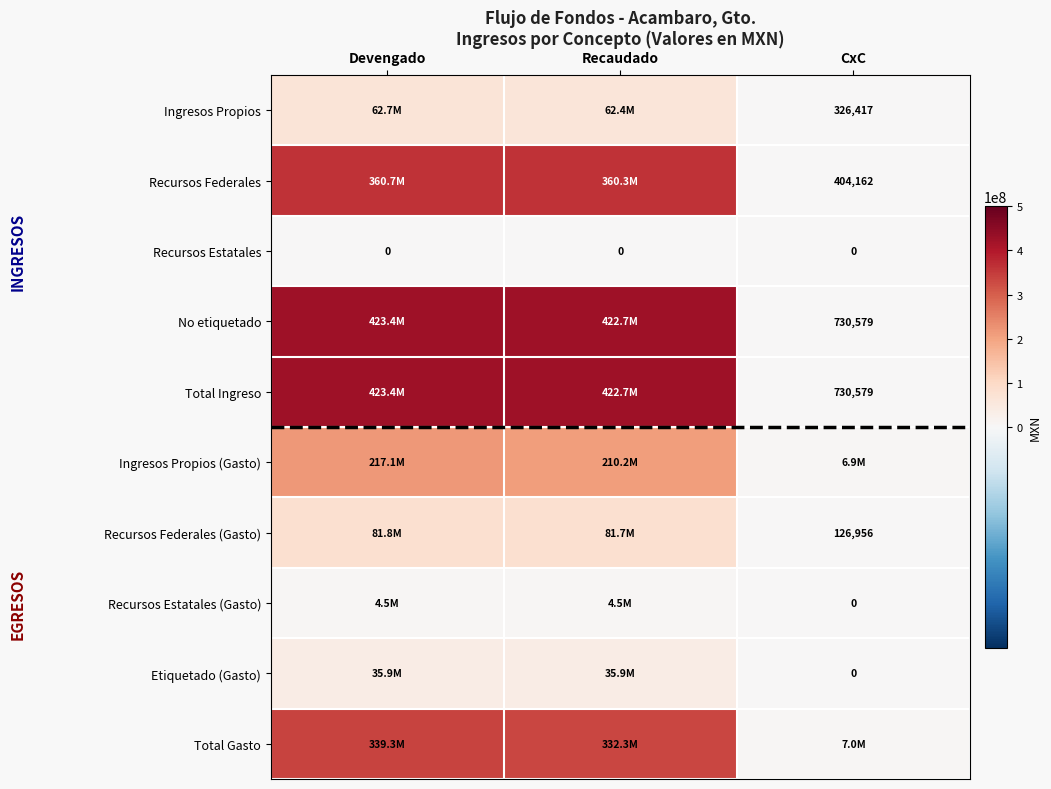

Which category has the lowest value across all series?

Devengado